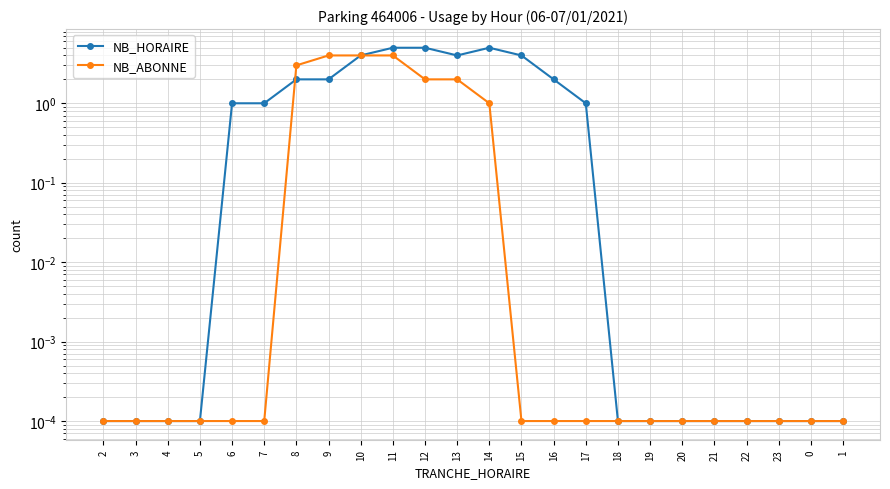

How many values in the NB_HORAIRE series are below 1?

12